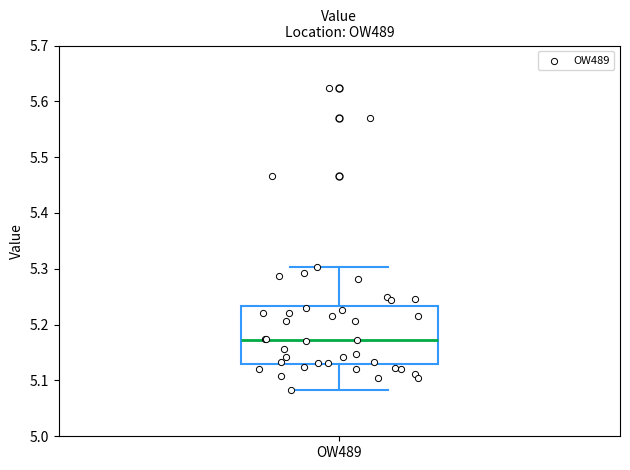

Read this box plot against the y-axis: the position of the median line, the range covered by the box, and the ends of both whiskers. The values are not printed on the chart, so give them approximately, as read against the axis.

median 5.17, box 5.13 to 5.23, whiskers 5.08 to 5.30